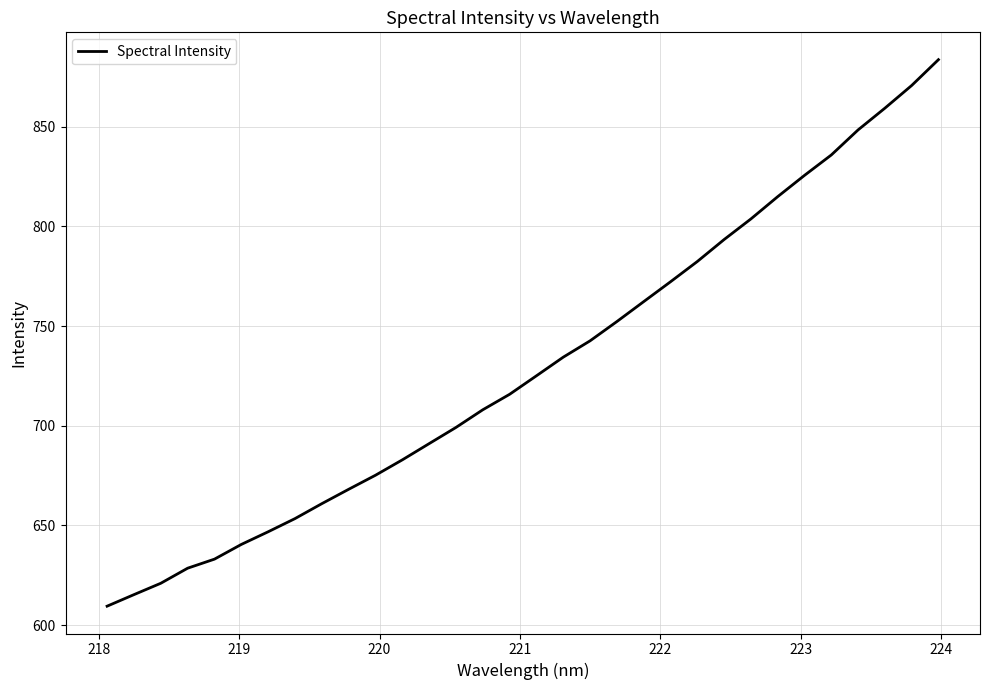

What is the greatest value displayed?

883.7